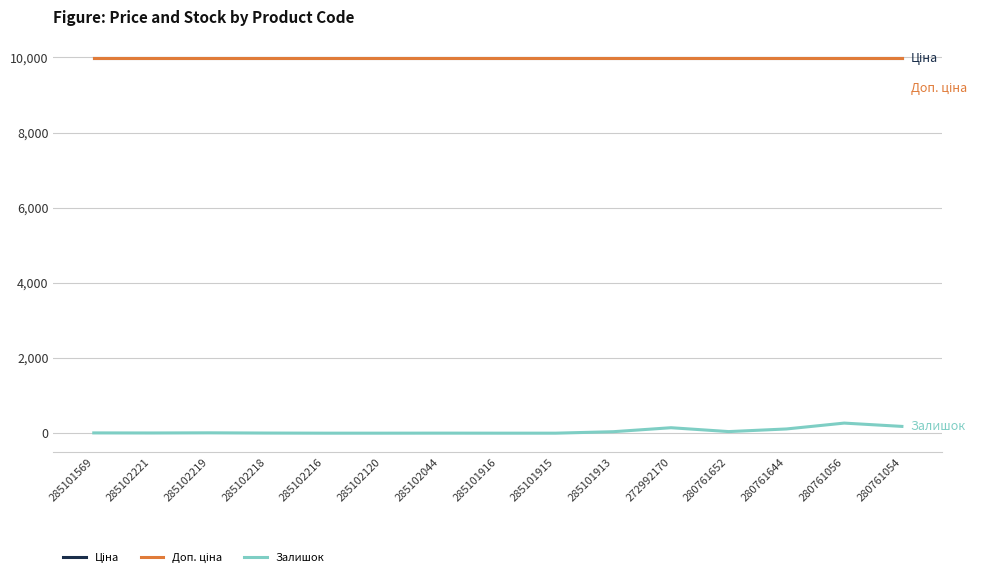

Is this an area chart (filled region under the line)?

No